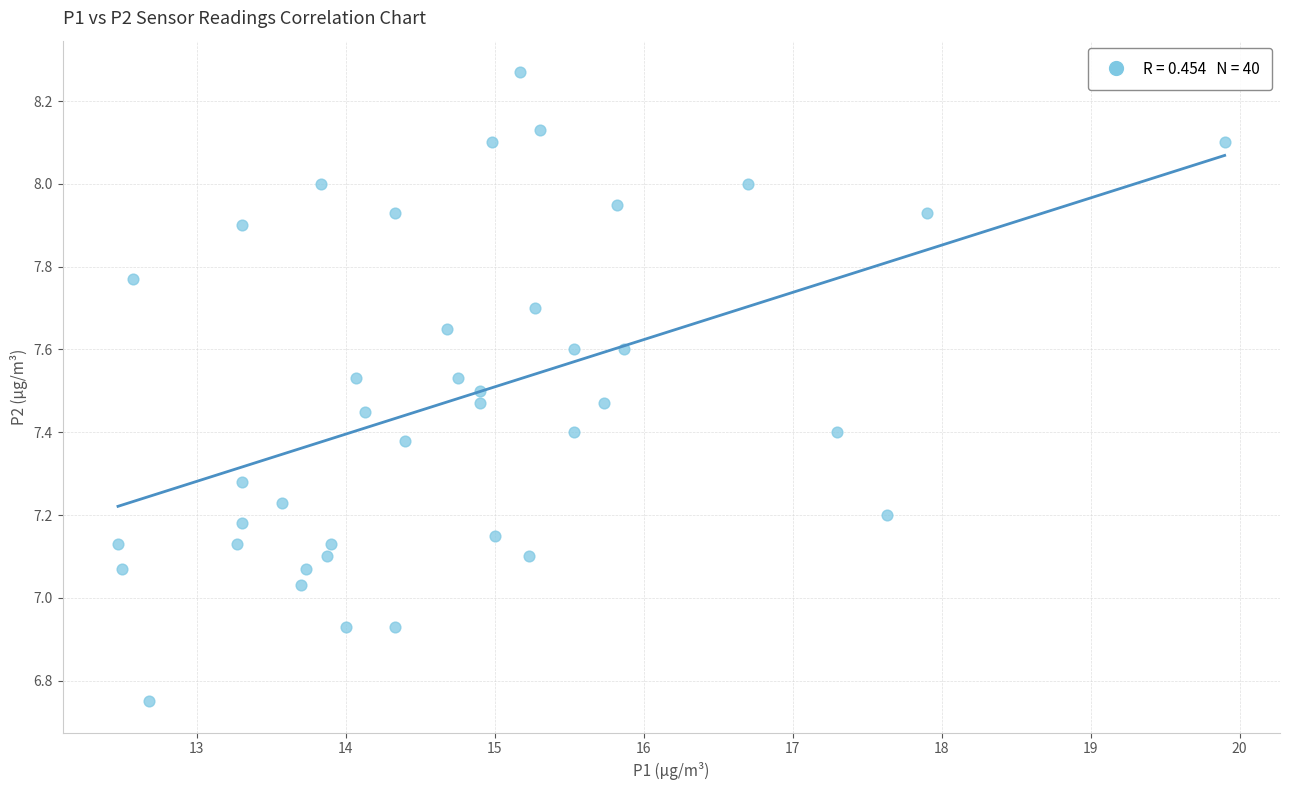

What is the range of Y values (max minus min)?

1.5